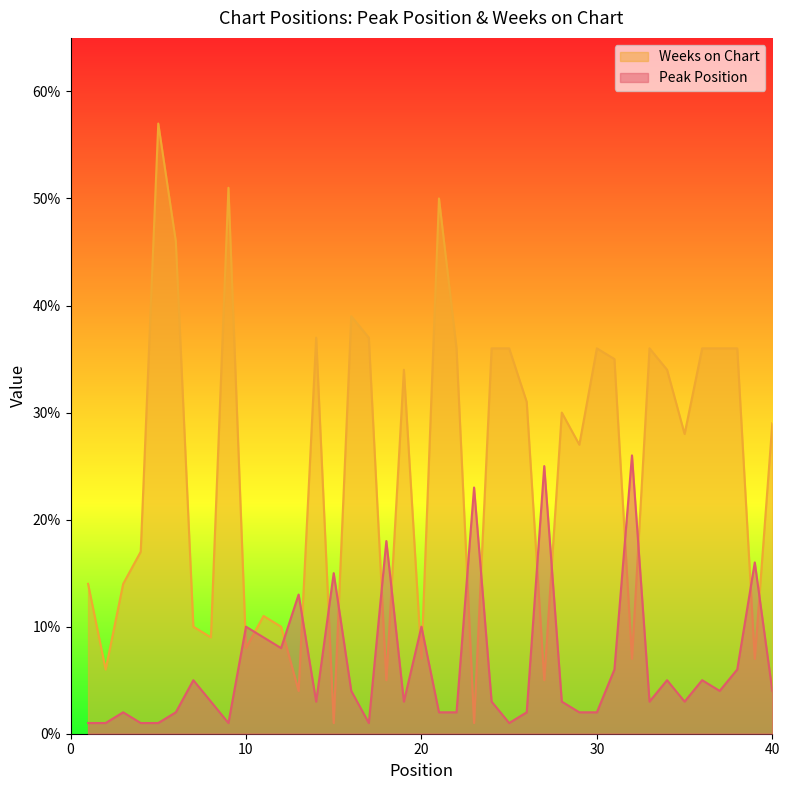

How many intersections are there between Peak Position and Weeks on Chart?

18